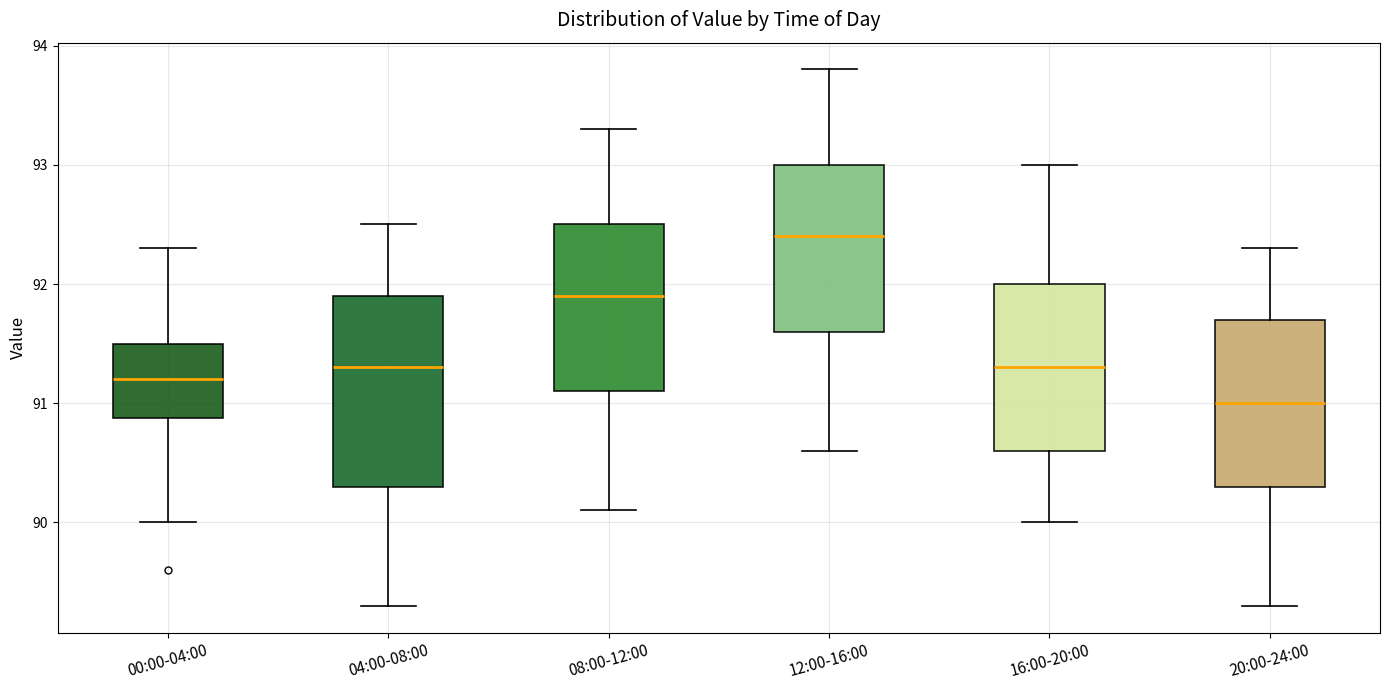

Reading left to right, read every box against the y-axis: the position of its median line, the range the box covers, and the ends of its whiskers. The values are not printed on the chart, so give them approximately, as read against the axis.

00:00-04:00: median 91.2, box 90.9 to 91.5, whiskers 90.0 to 92.3
04:00-08:00: median 91.3, box 90.3 to 91.9, whiskers 89.3 to 92.5
08:00-12:00: median 91.9, box 91.1 to 92.5, whiskers 90.1 to 93.3
12:00-16:00: median 92.4, box 91.6 to 93.0, whiskers 90.6 to 93.8
16:00-20:00: median 91.3, box 90.6 to 92.0, whiskers 90.0 to 93.0
20:00-24:00: median 91.0, box 90.3 to 91.7, whiskers 89.3 to 92.3